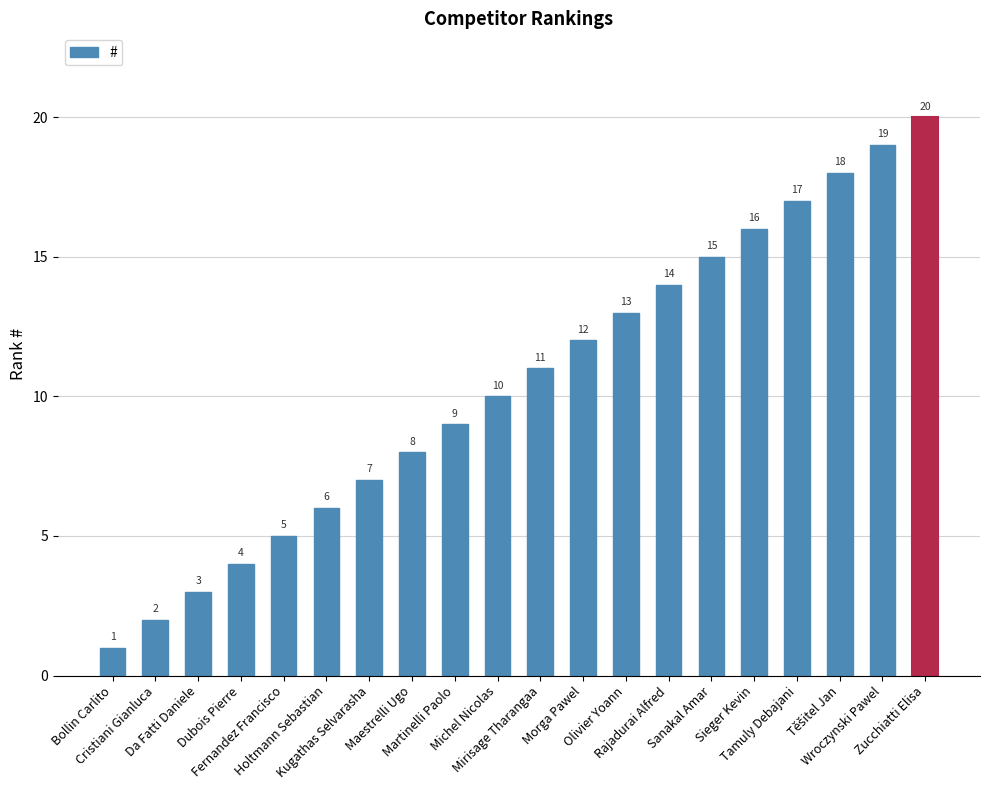

What is the value of the 6th bar from the left?

6